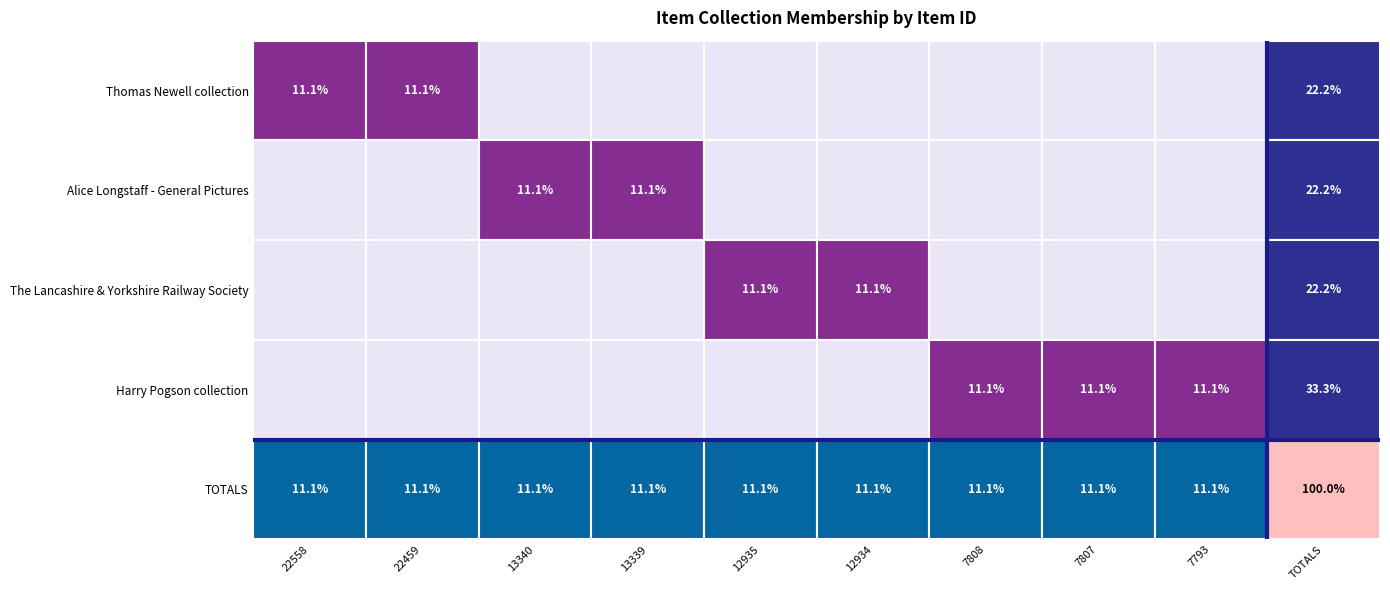

Which series has the largest total across all categories?

Harry Pogson collection